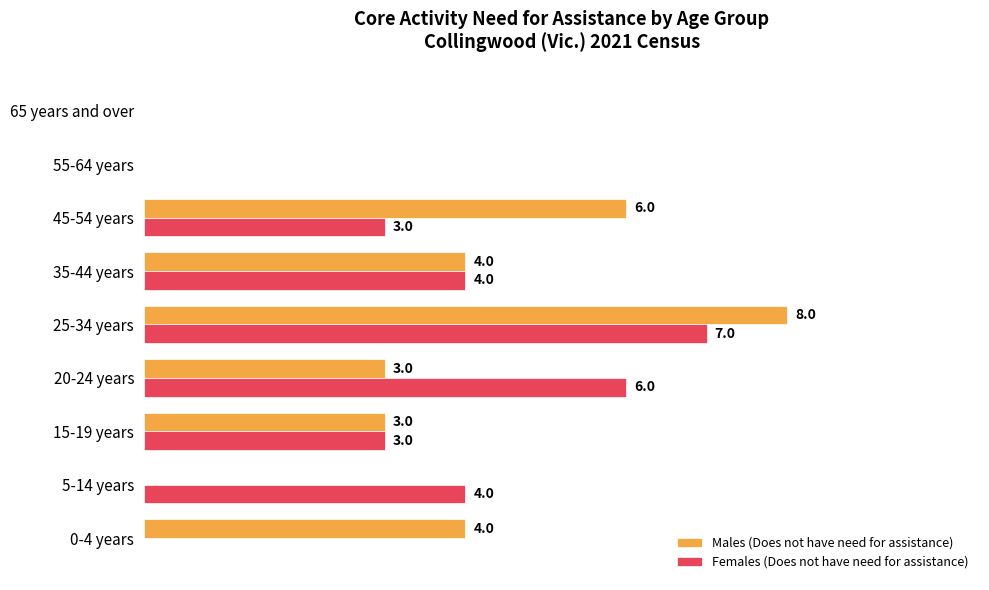

Which label corresponds to the largest value in the chart?

25-34 years